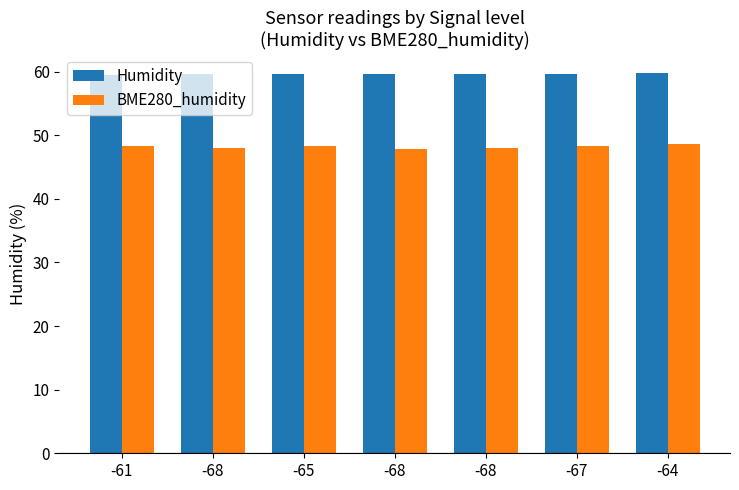

Reading left to right, list all the values displayed in this chart.

Humidity: 59.5	59.7	59.7	59.6	59.7	59.7	59.8
BME280_humidity: 48.3	48.1	48.4	47.9	48.0	48.4	48.6